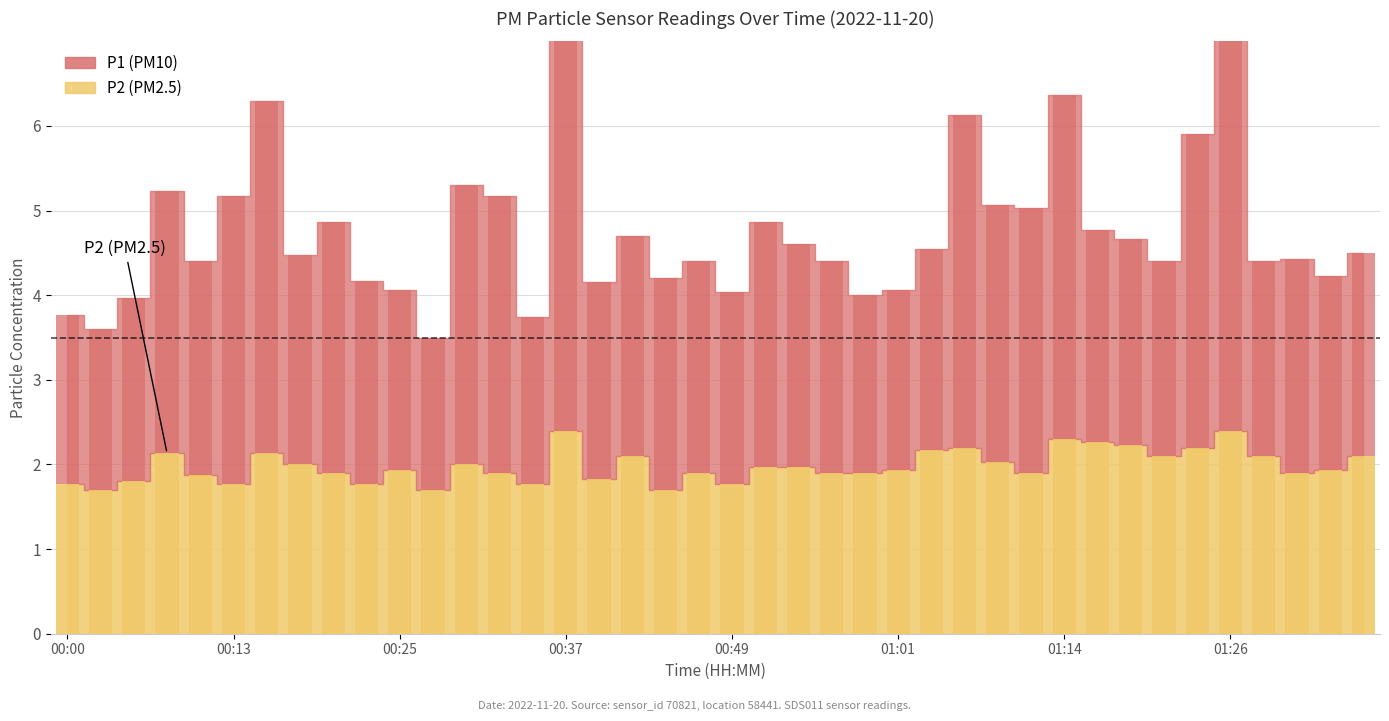

Reading left to right, what are all the values shown in this chart?

P1: 2.0	1.9	2.2	3.1	2.5	3.4	4.2	2.5	3.0	2.4	2.1	1.8	3.3	3.3	2.0	4.7	2.3	2.6	2.5	2.5	2.3	2.9	2.6	2.5	2.1	2.1	2.4	3.9	3.0	3.1	4.1	2.5	2.4	2.3	3.7	5.6	2.3	2.5	2.3	2.4
P2: 1.8	1.7	1.8	2.1	1.9	1.8	2.1	2.0	1.9	1.8	1.9	1.7	2.0	1.9	1.8	2.4	1.8	2.1	1.7	1.9	1.8	2.0	2.0	1.9	1.9	1.9	2.2	2.2	2.0	1.9	2.3	2.3	2.2	2.1	2.2	2.4	2.1	1.9	1.9	2.1